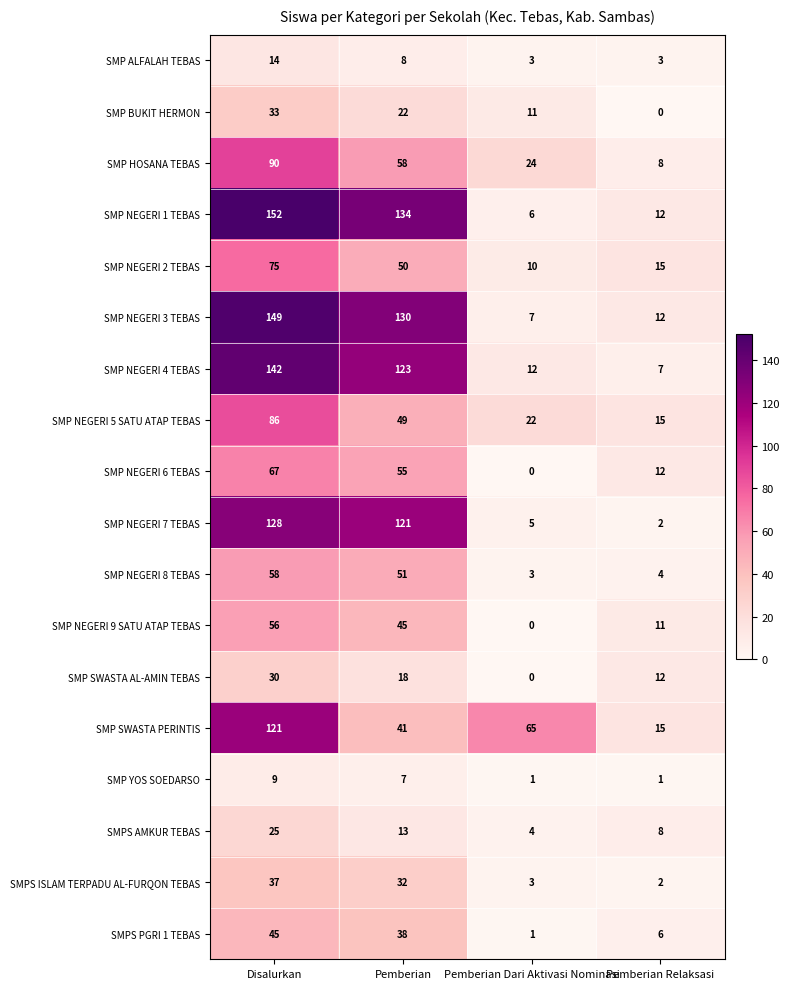

Where is SMPS AMKUR TEBAS nearest to the value 14?

Pemberian